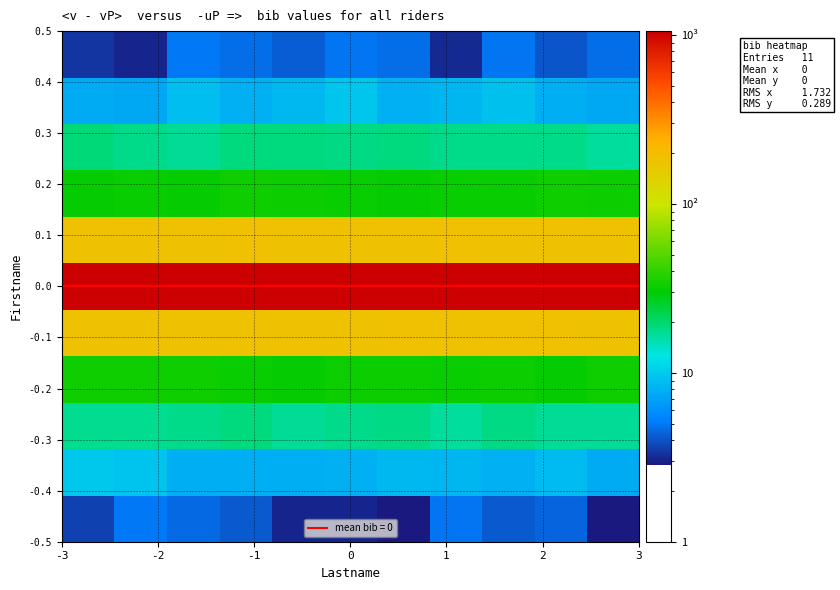

Count the number of data series in this chart.

11